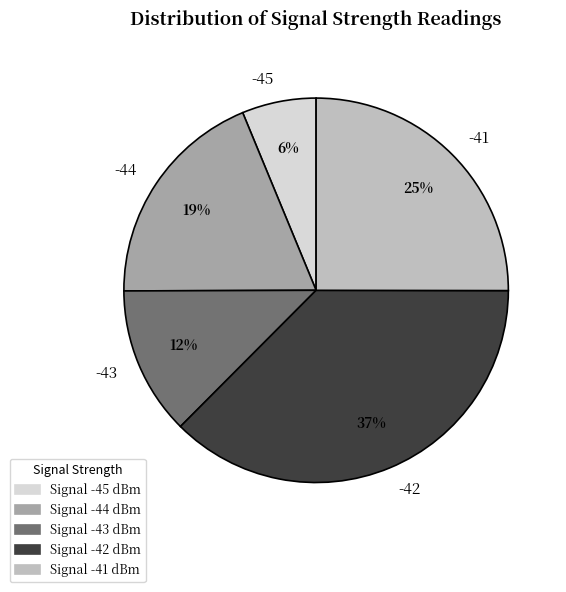

Count the number of slices in the pie.

5